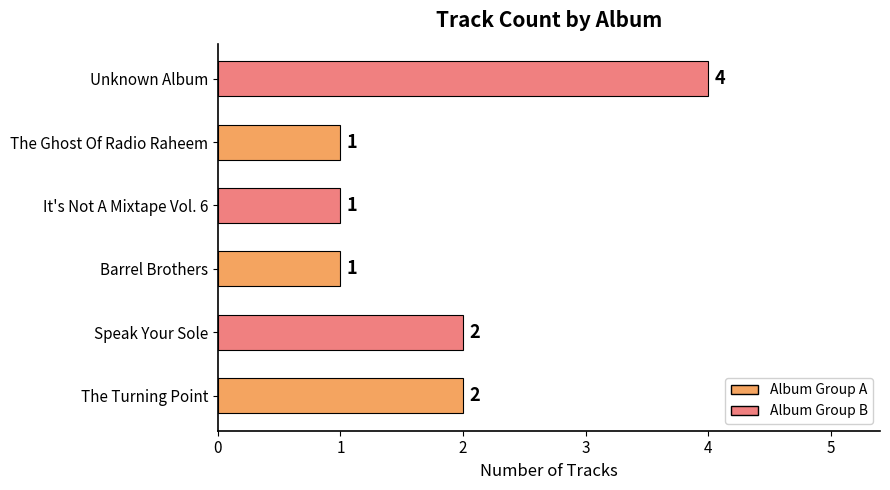

What is the sum of all values?

11